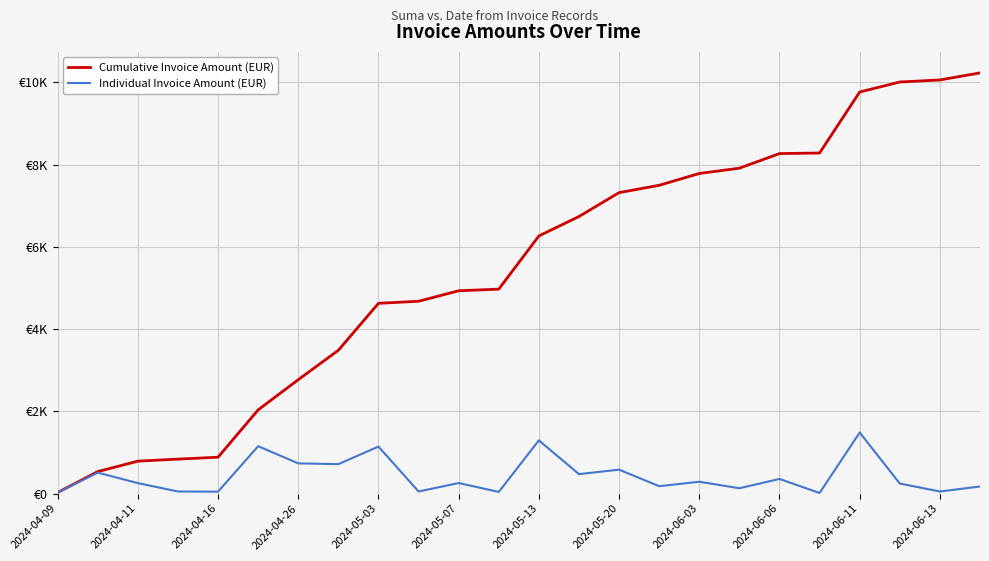

Does the chart have visible grid lines?

Yes